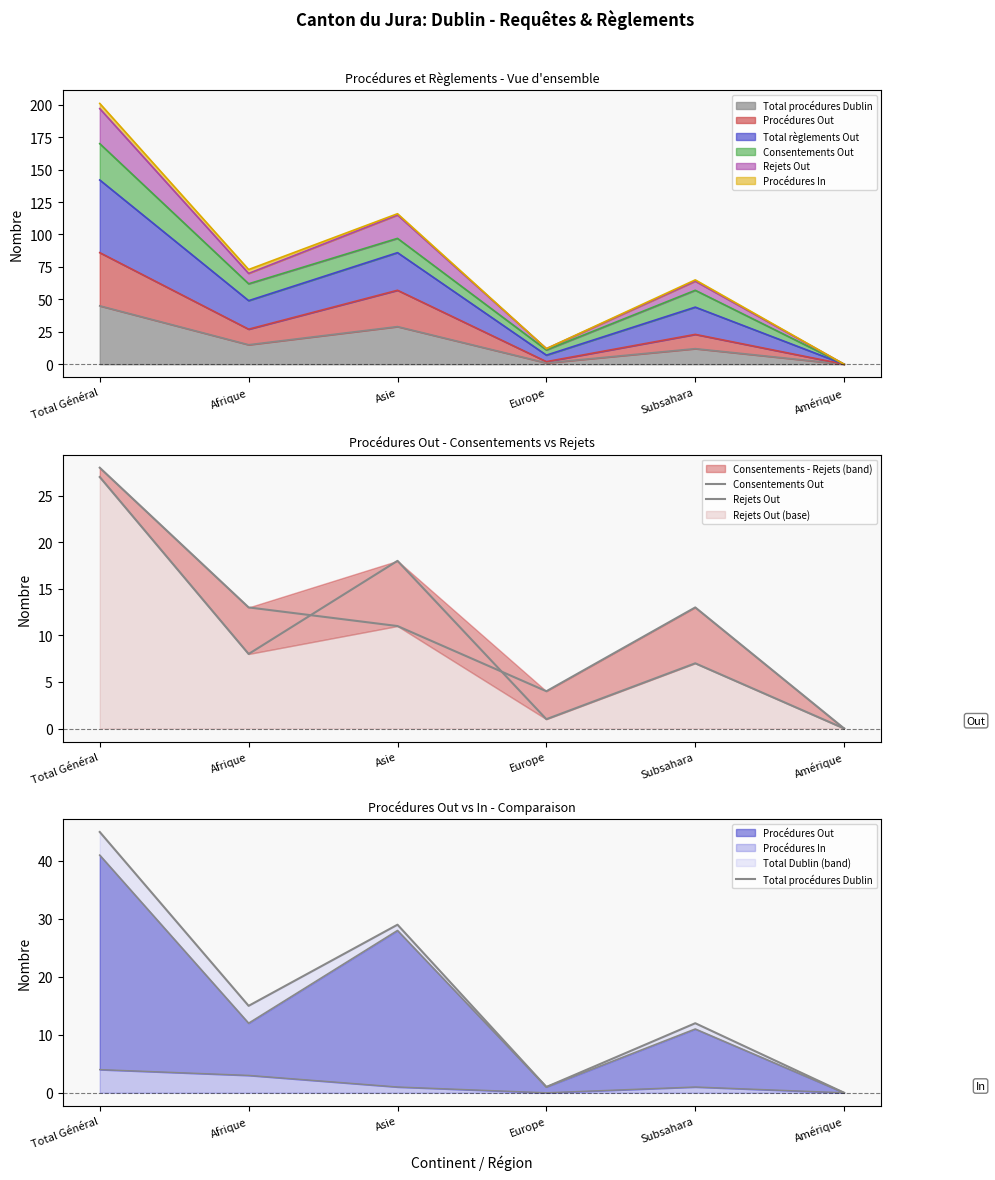

What is the label of the 3rd point from the right?

Europe